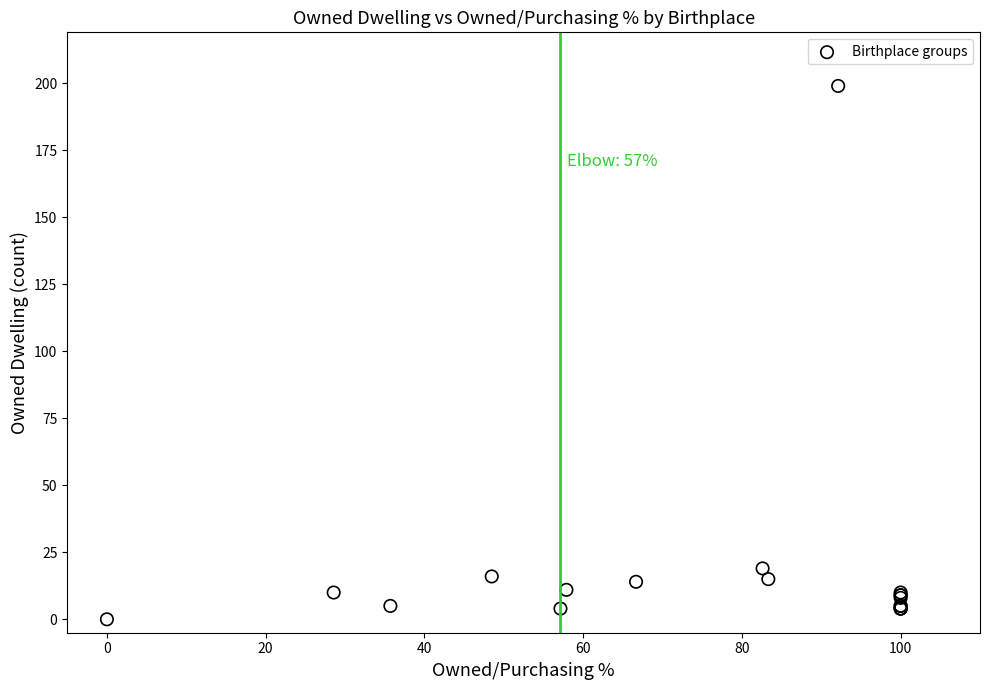

What Y value in the scatter plot is closest to 99?

19